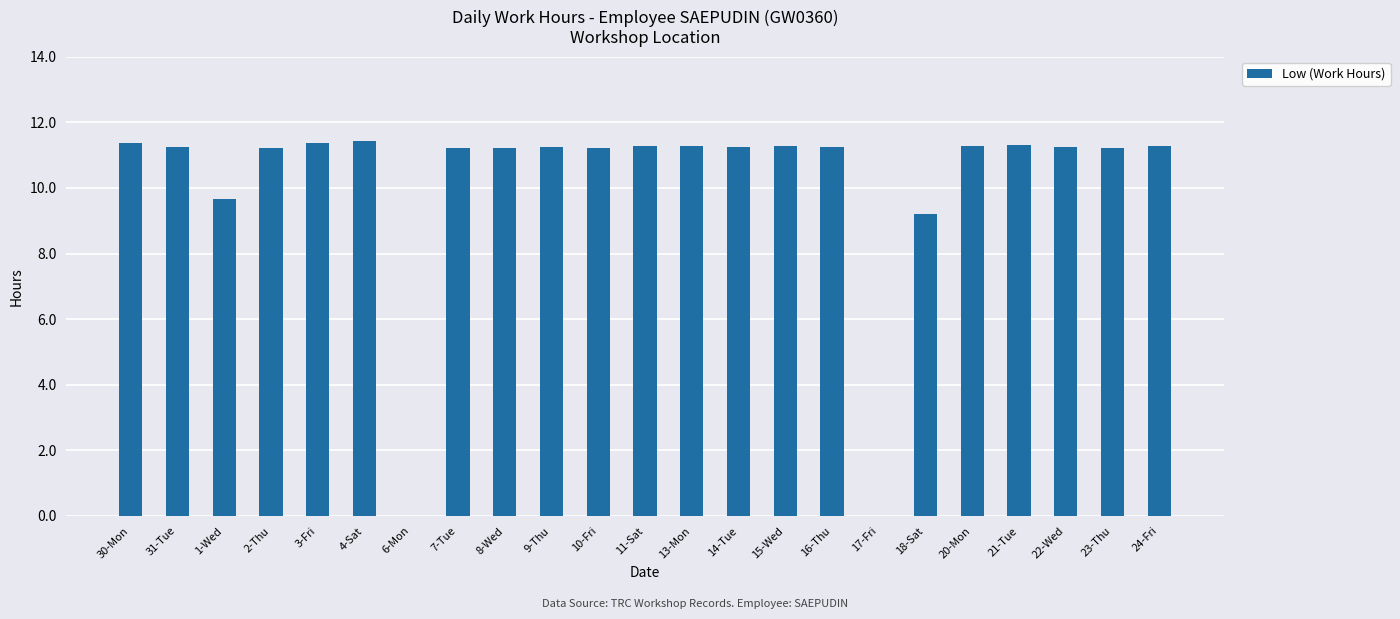

What is the change in value from 11-Sat to 18-Sat?

-2.1